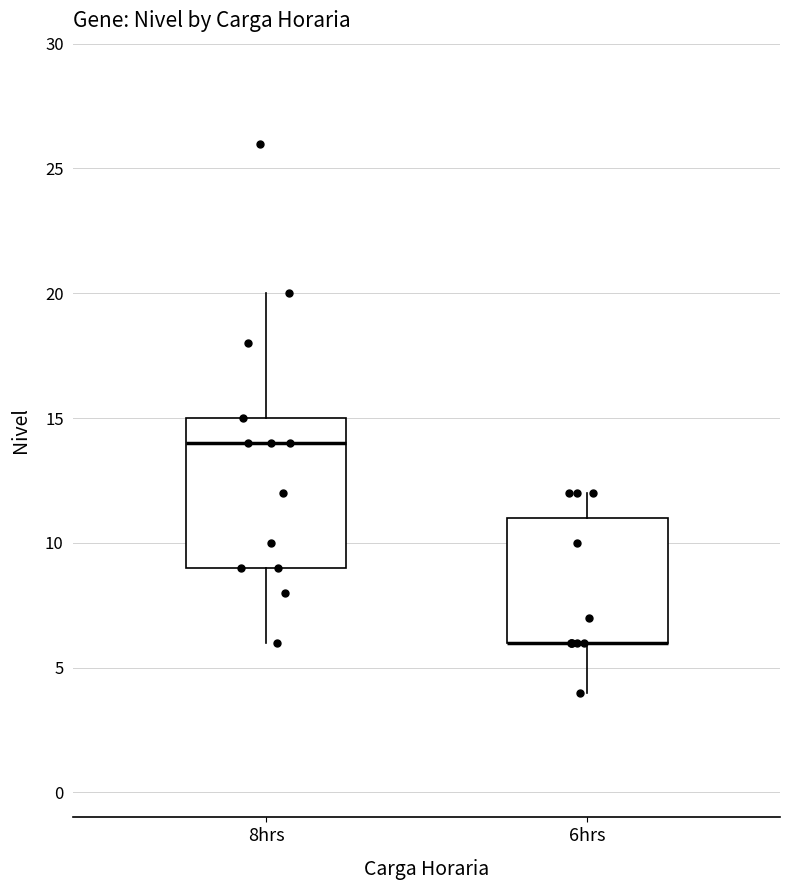

Reading left to right, transcribe this box plot: for each box, give where its median line is, the range the box spans, and where its two whiskers end, as read against the y-axis. The values are not printed on the chart, so give them approximately, as read against the axis.

8hrs: median 14, box 9 to 15, whiskers 6 to 20
6hrs: median 6 (drawn on the box's lower edge), box 6 to 11, whiskers 4 to 12